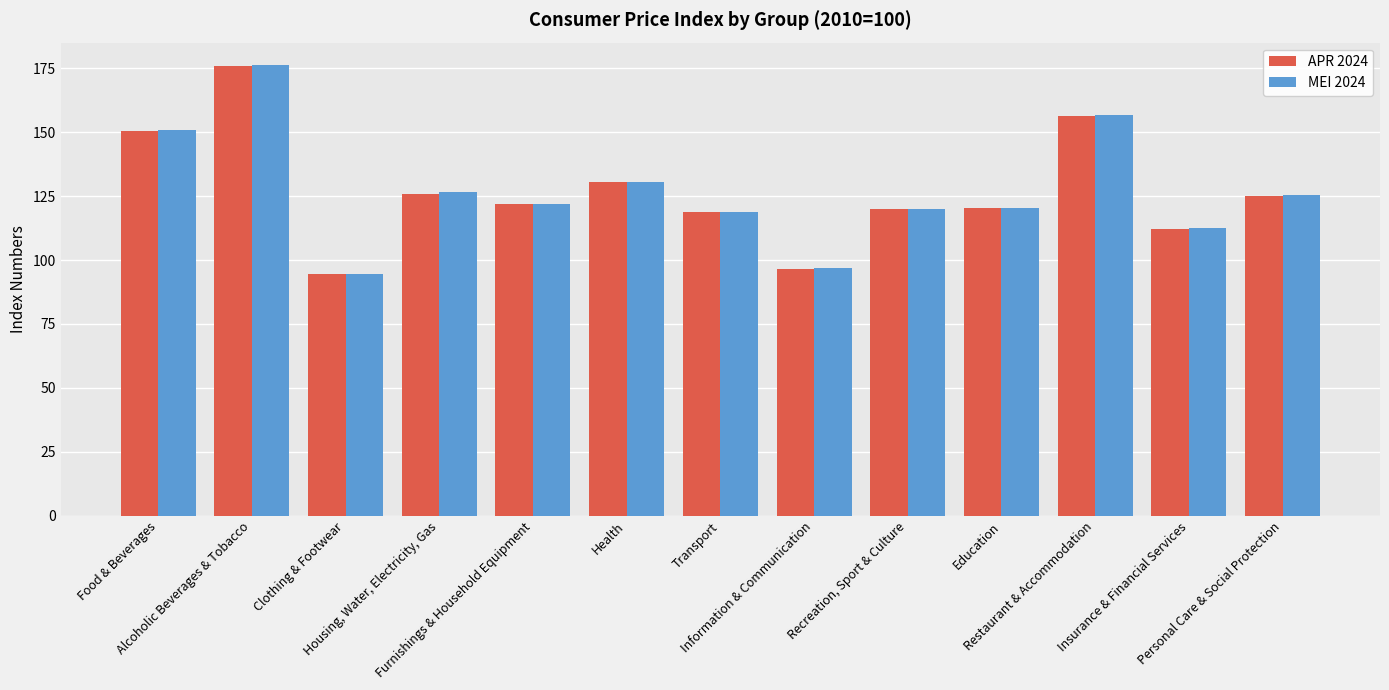

Which series has the widest spread of values?

MEI 2024